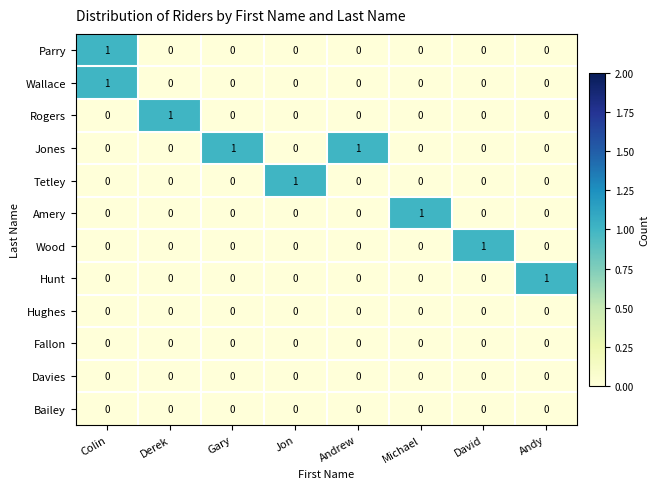

Count the Tetley values in the range 0 to 1.

8